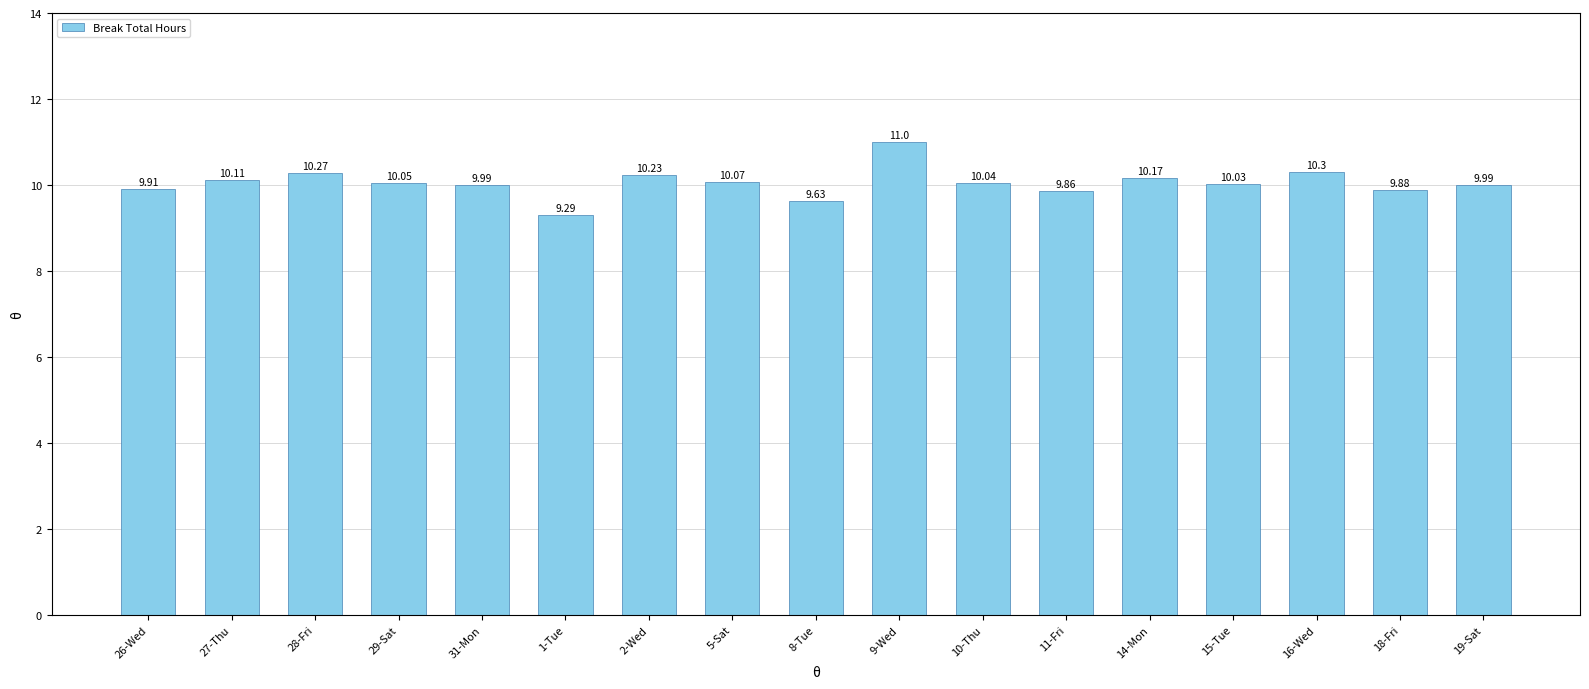

How many distinct data groups are displayed?

1